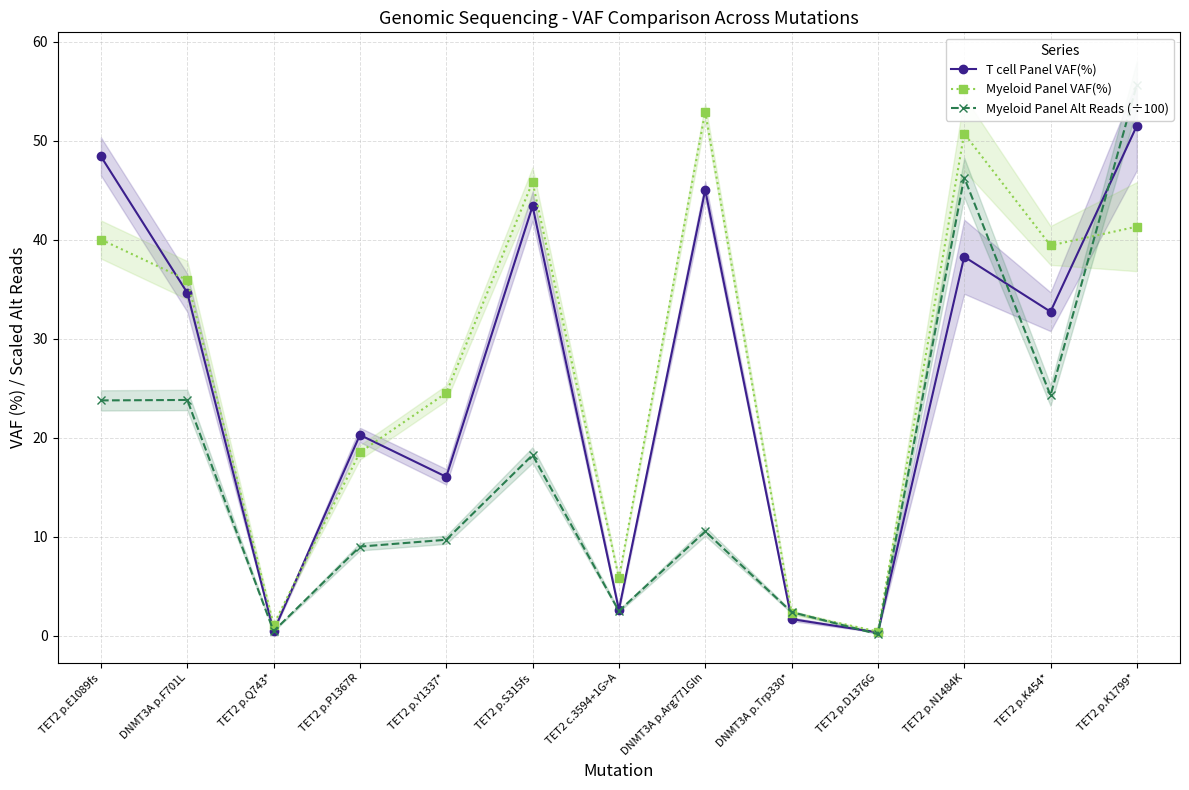

Where is the first local minimum for Myeloid Panel VAF(%)?

TET2 p.Q743*